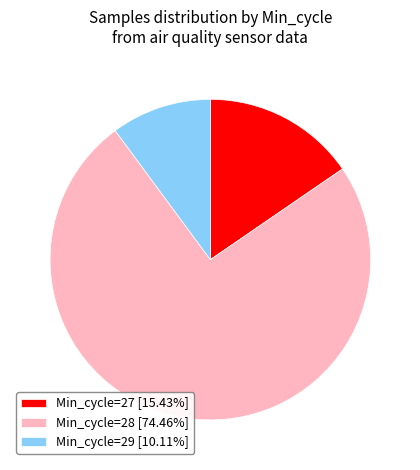

Approximately how many times larger is the value at Min_cycle=27 [15.43%] compared to Min_cycle=29 [10.11%]?

1.5